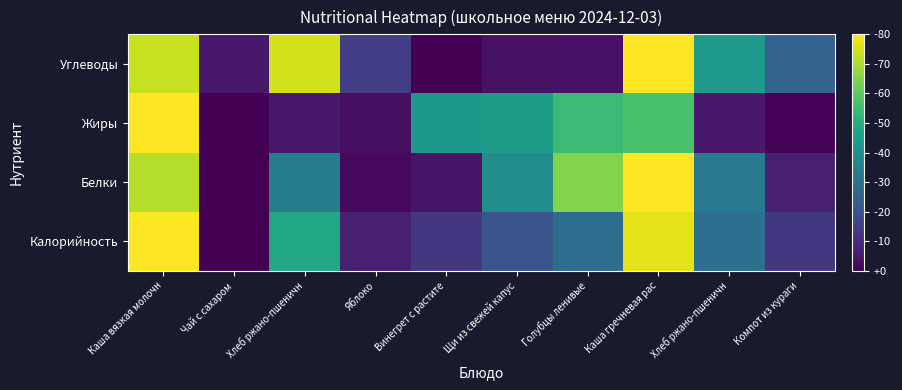

At which category does the chart reach its minimum across all series?

Чай с сахаром